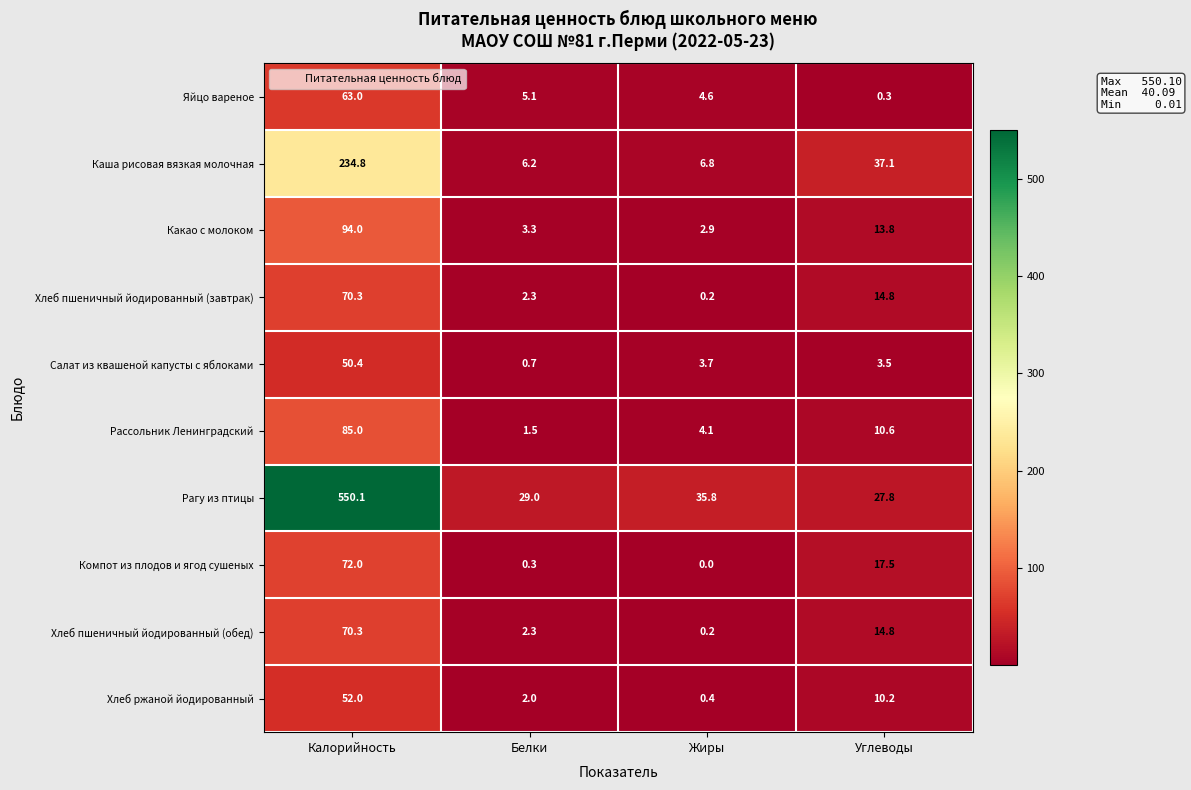

What is the difference between the highest and lowest values at Жиры?

35.8